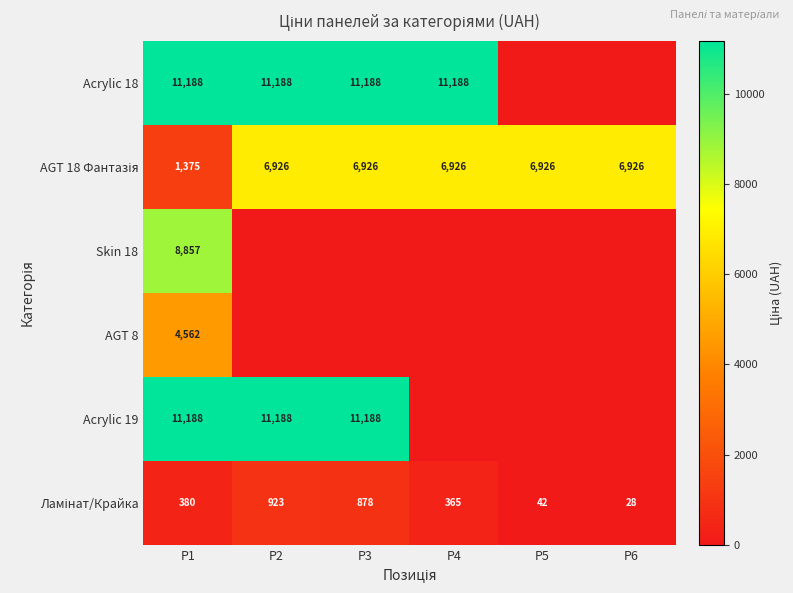

What is the sum of all Acrylic 19 values?

33564.5